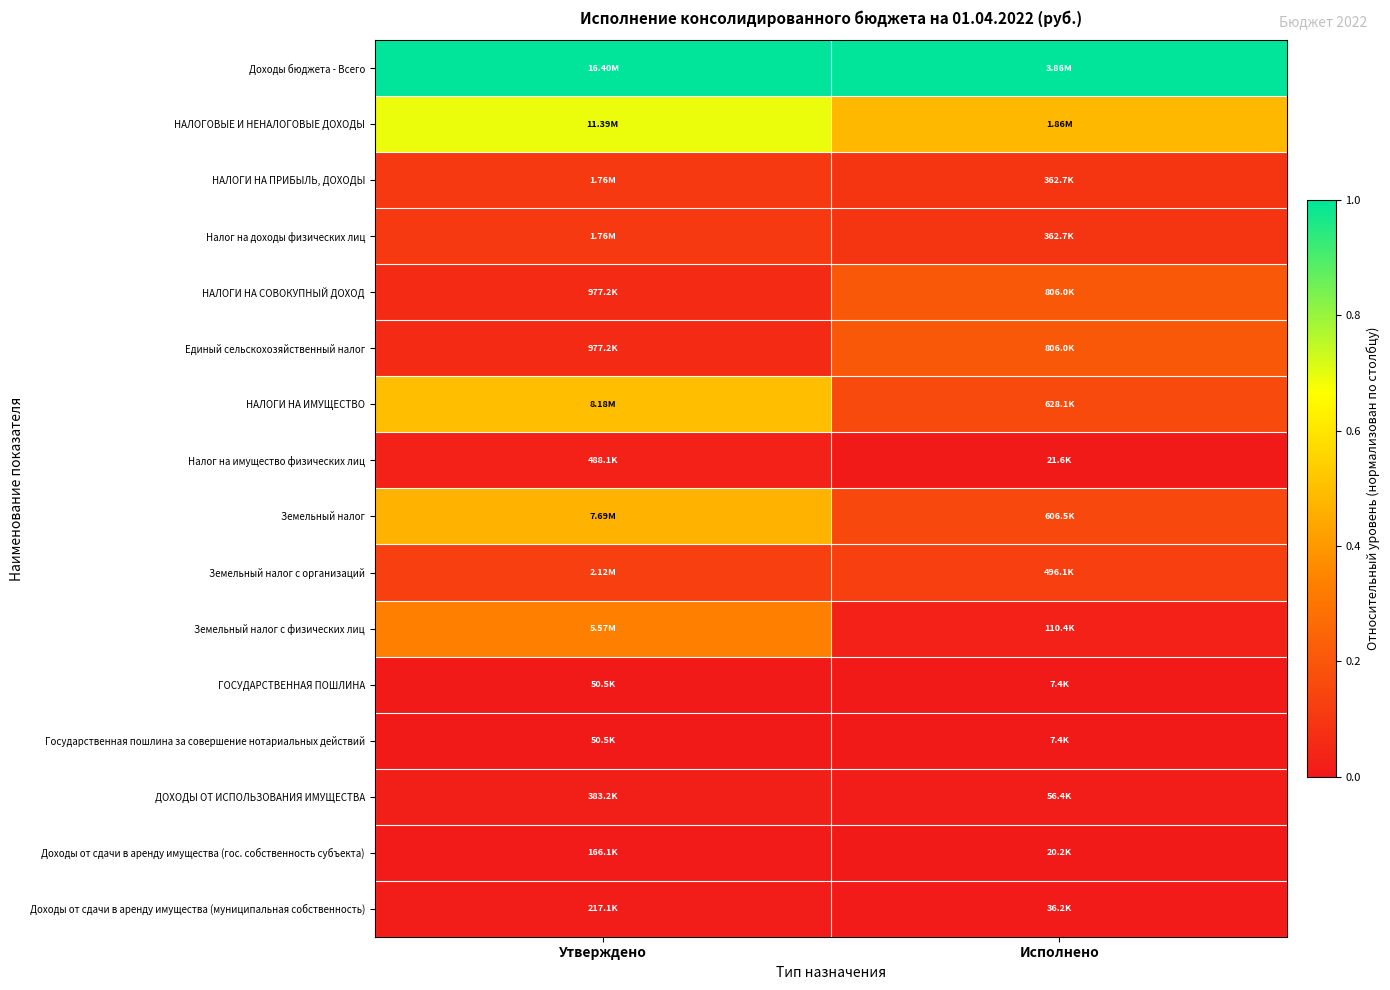

At which category is the sum across all series the highest?

Утверждено